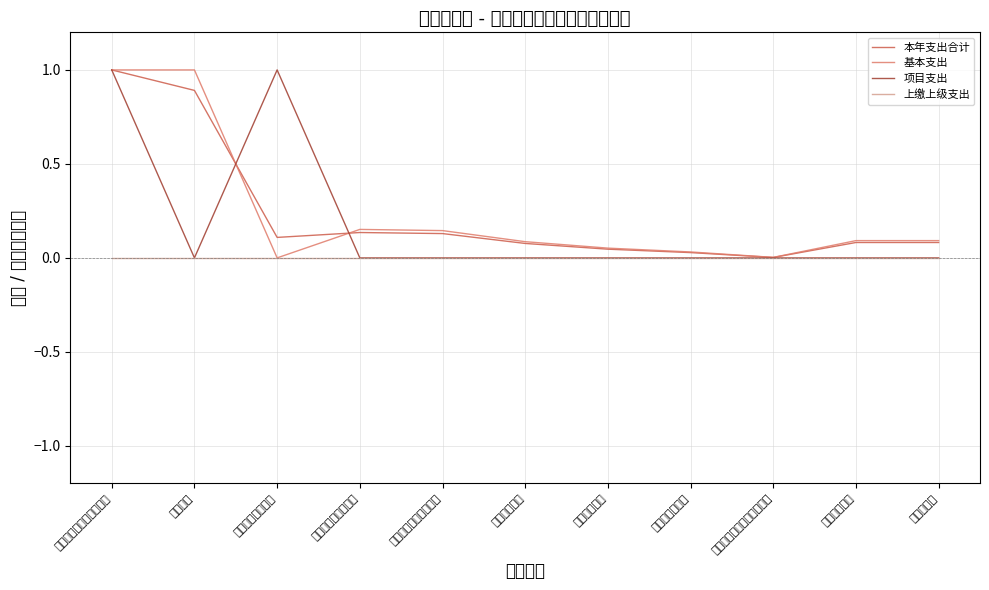

Where is the first local minimum for 项目支出?

传输发射